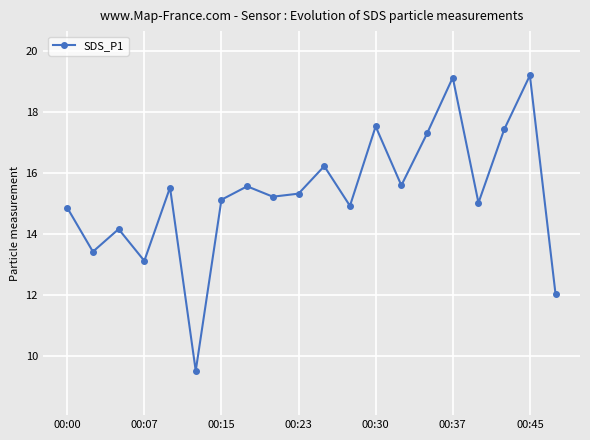

What is the difference between the maximum and minimum values?

9.7